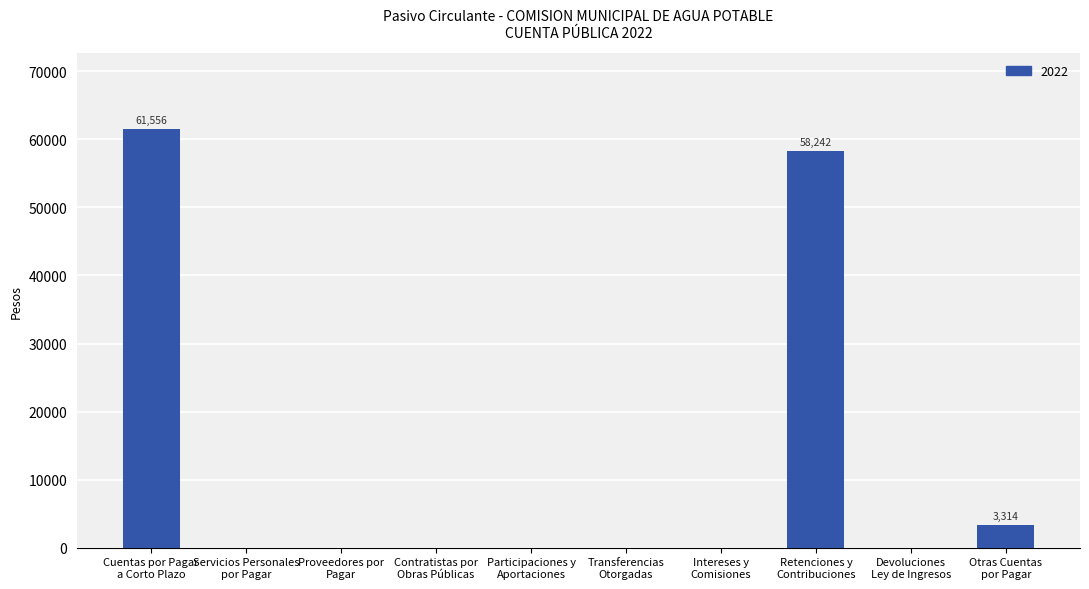

What is the greatest value displayed?

61556